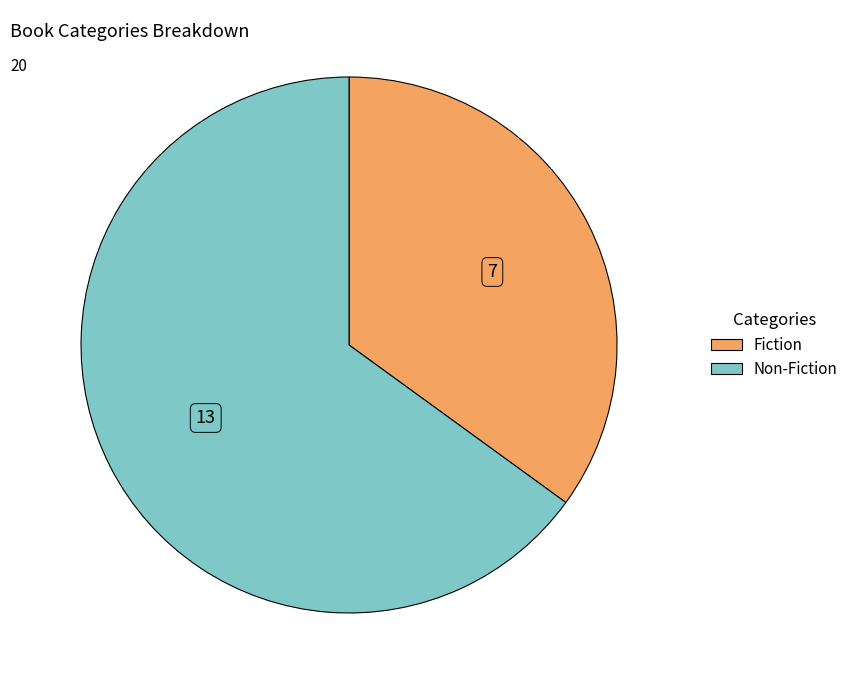

Which slice is the largest?

Non-Fiction